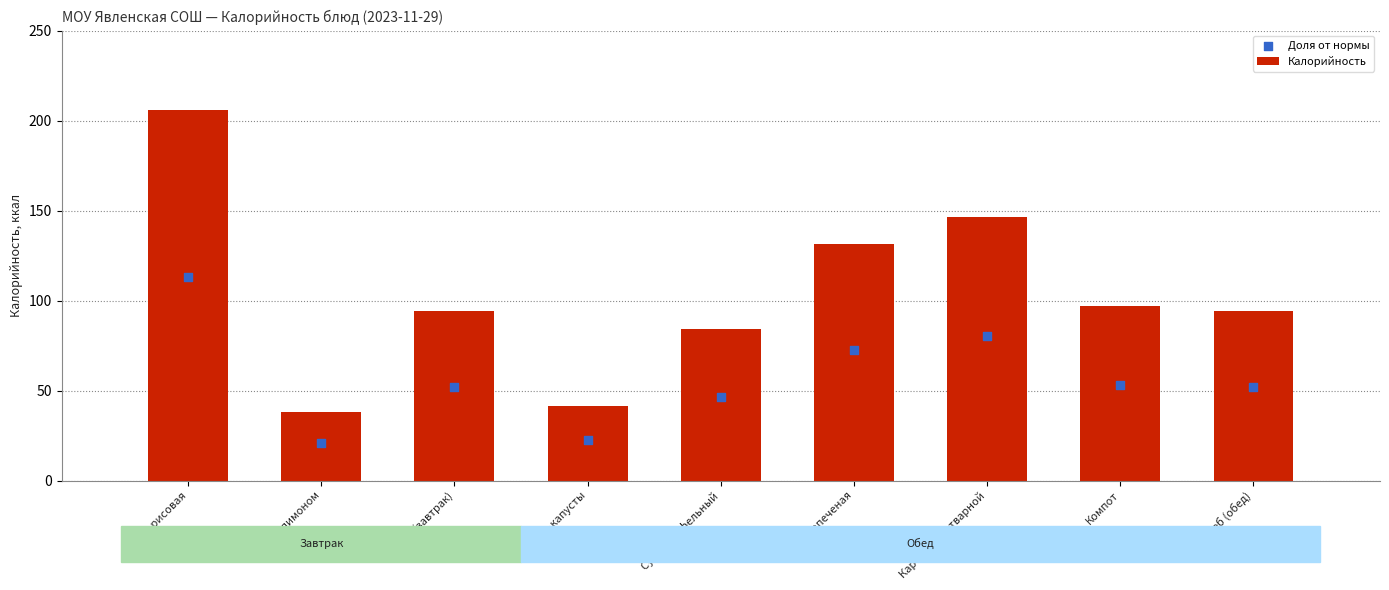

Which series contains the lowest Y value?

Доля от нормы